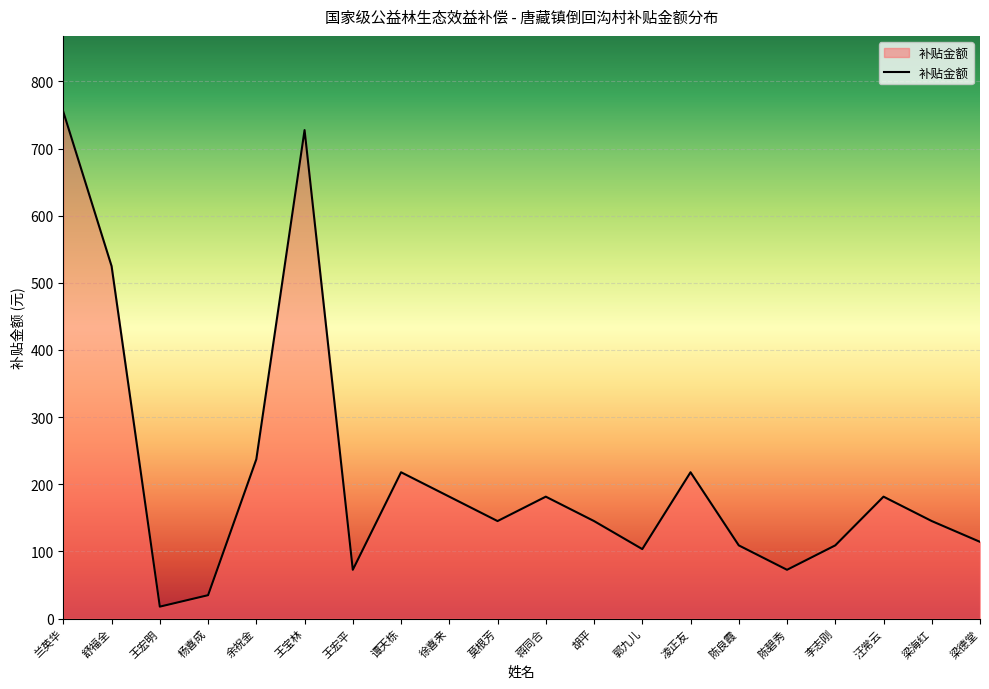

The value at 胡平 is 145.2. True or false?

True